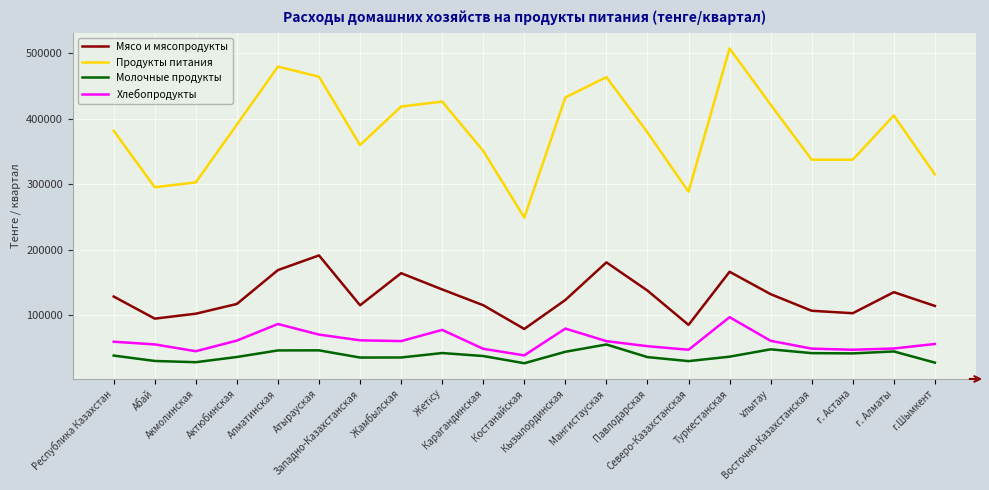

How many lines are shown in the chart?

4